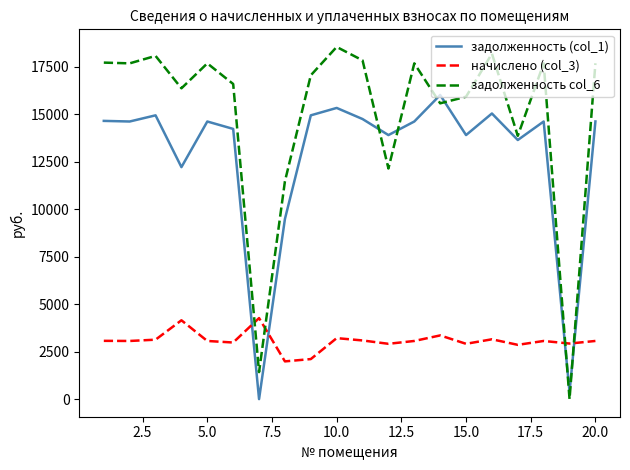

Which series has the largest total across all categories?

задолженность col_6